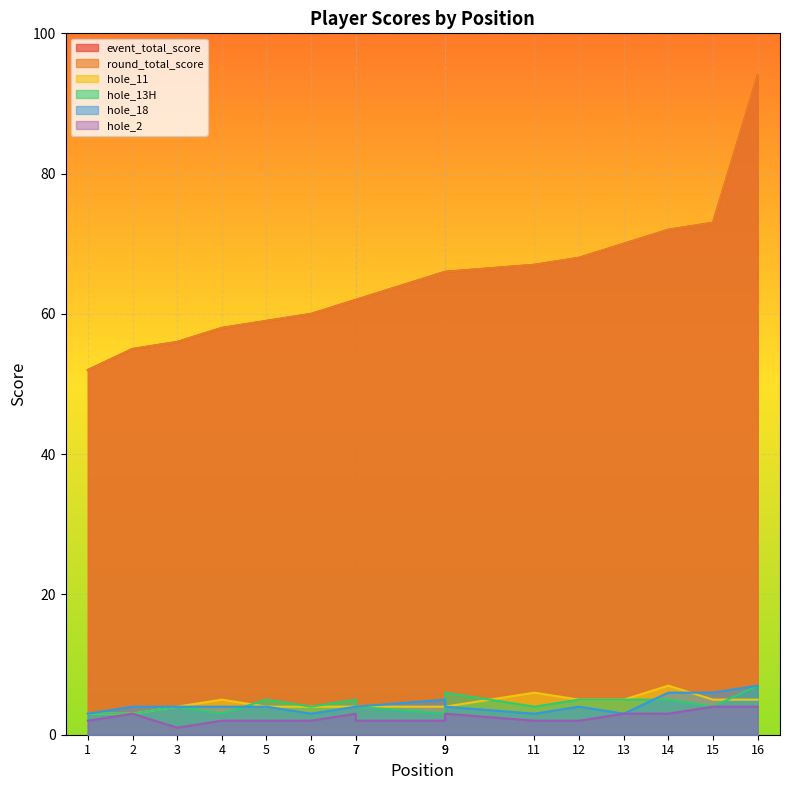

Rank the series at 9 from highest to lowest value.

event_total_score, round_total_score, hole_18, hole_11, hole_13H, hole_2